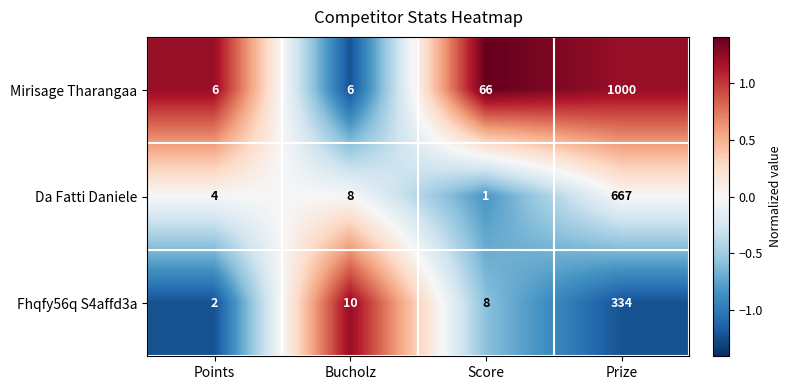

Reading left to right, what are all the values shown in this chart?

Mirisage Tharangaa: 6	6	66	1000
Da Fatti Daniele: 4	8	1	667
Fhqfy56q S4affd3a: 2	10	8	334